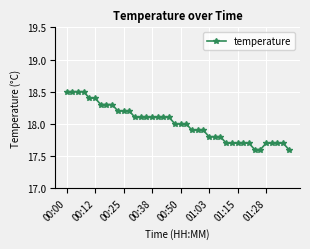

What is the smallest value displayed?

17.6